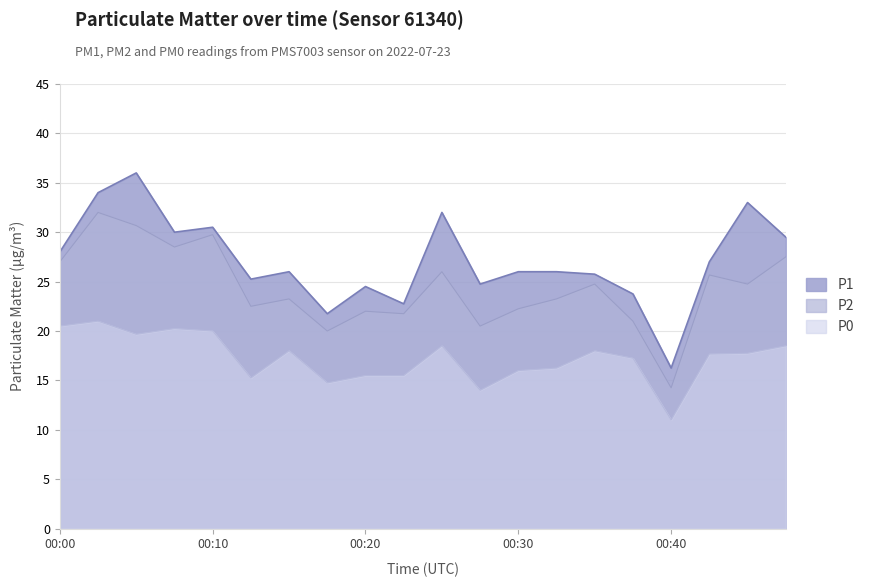

True or false: P0 and P2 cross at least once.

False